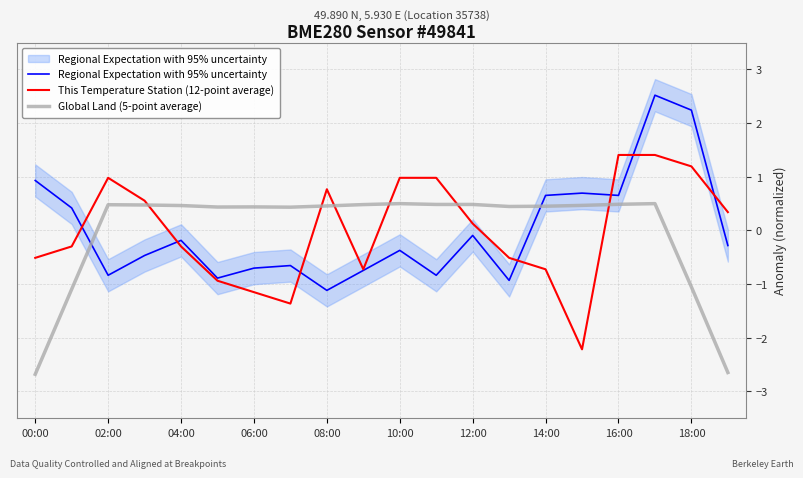

True or false: Global Land (5-point average) and This Temperature Station (12-point average) intersect in this chart.

True